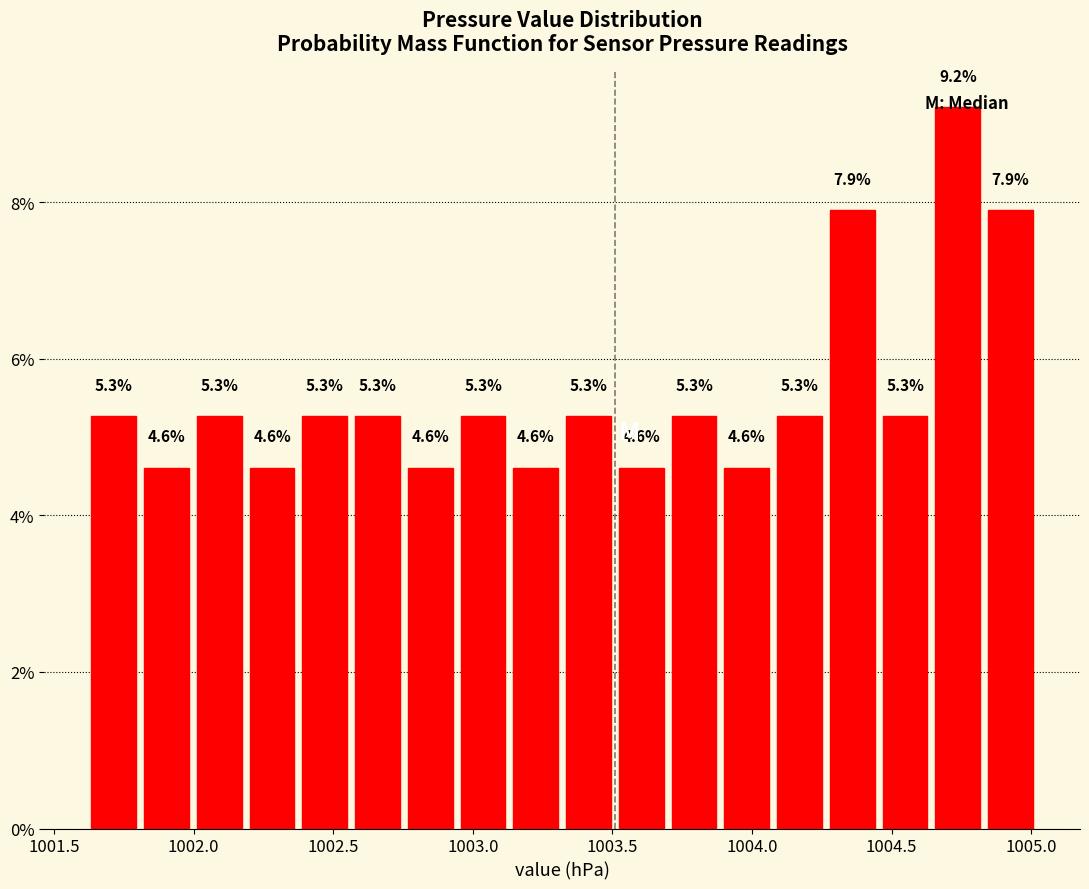

Around what value on the x-axis is the tallest bar? Give the approximate position of its centre, as read against the axis.

1004.75